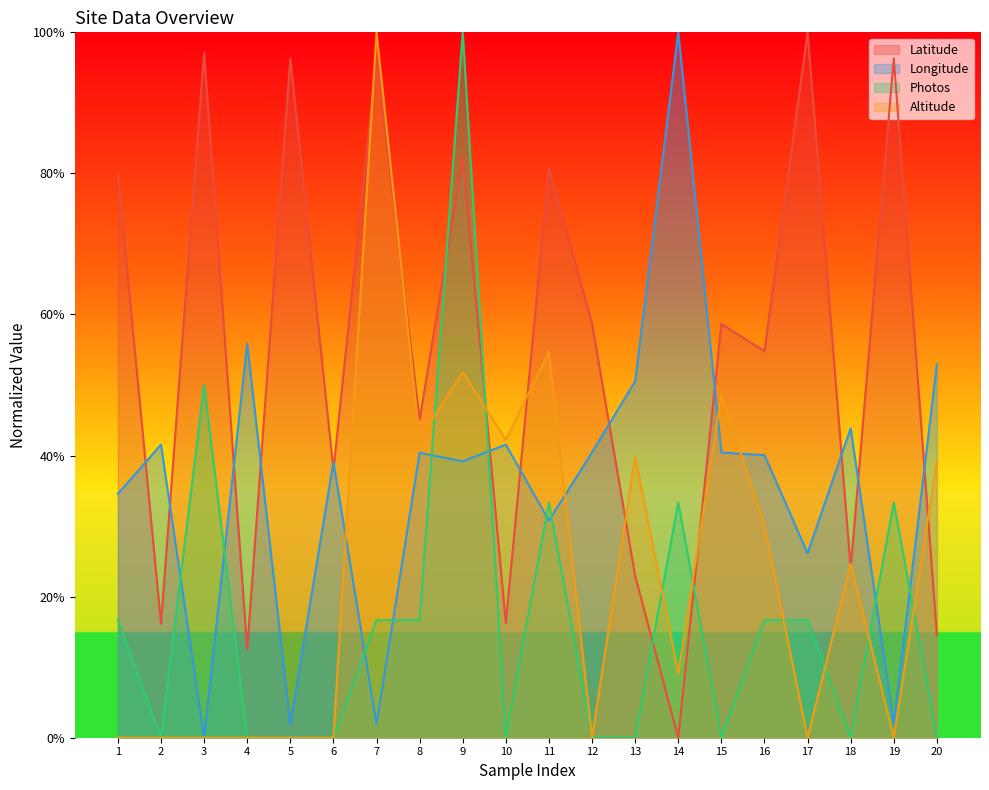

Which series ends up on top after the final intersection of Latitude and Longitude?

Longitude